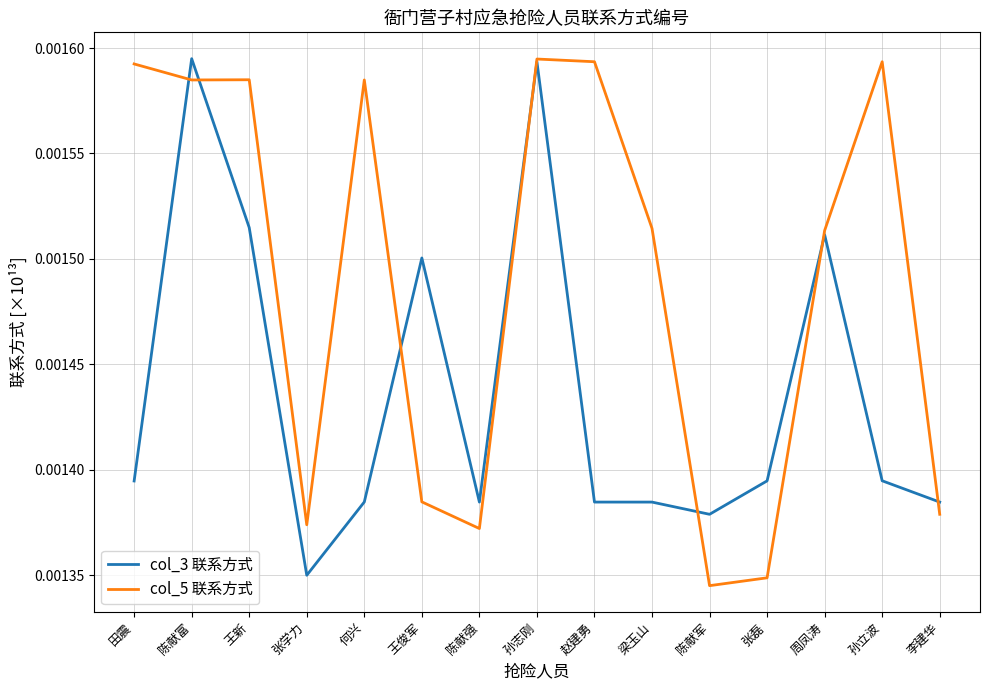

List the series in order of their overall mean, highest first.

col_5 联系方式, col_3 联系方式